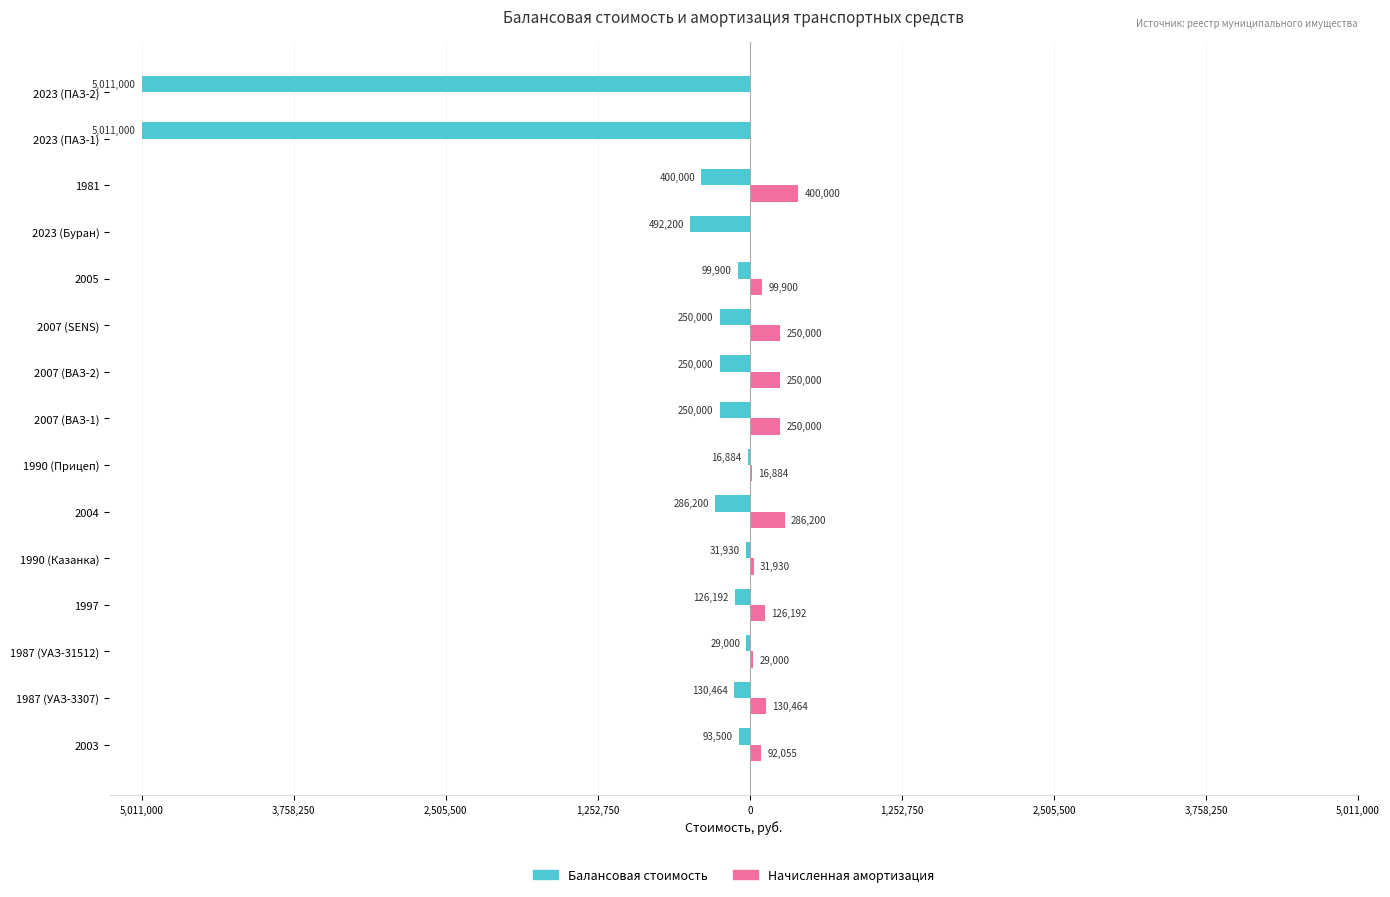

What are all the series names shown in the legend?

Балансовая стоимость, Начисленная амортизация